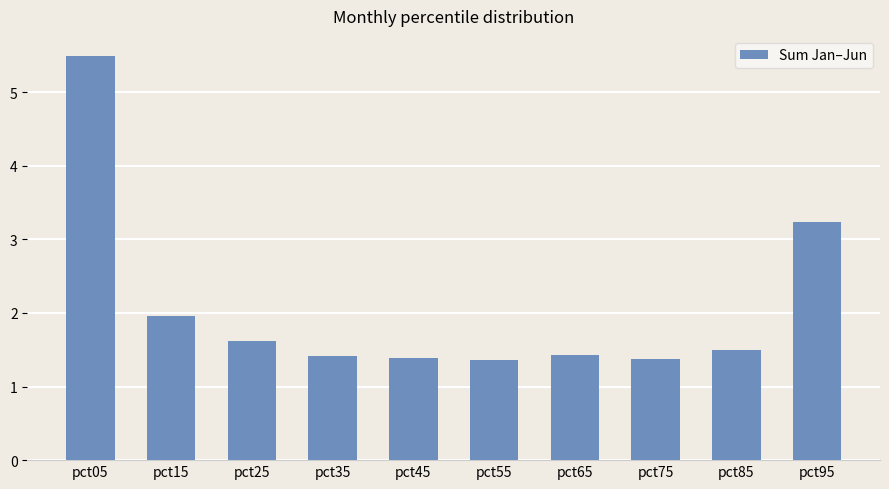

What is the average value?

2.1